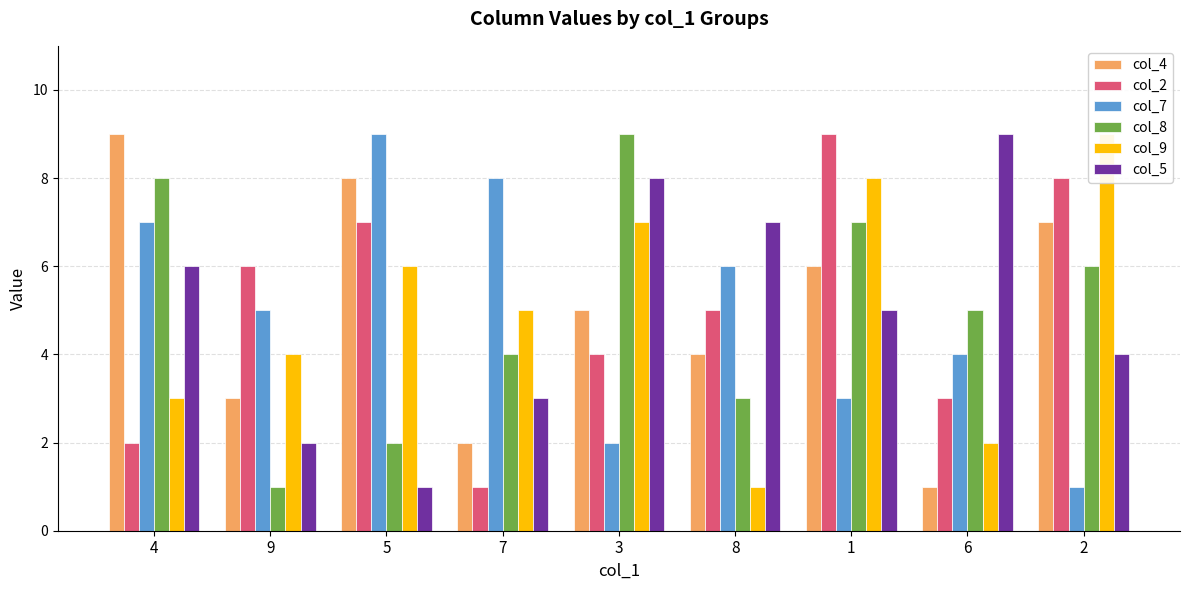

What is the value of the col_5 bar at the 7th from the left?

5